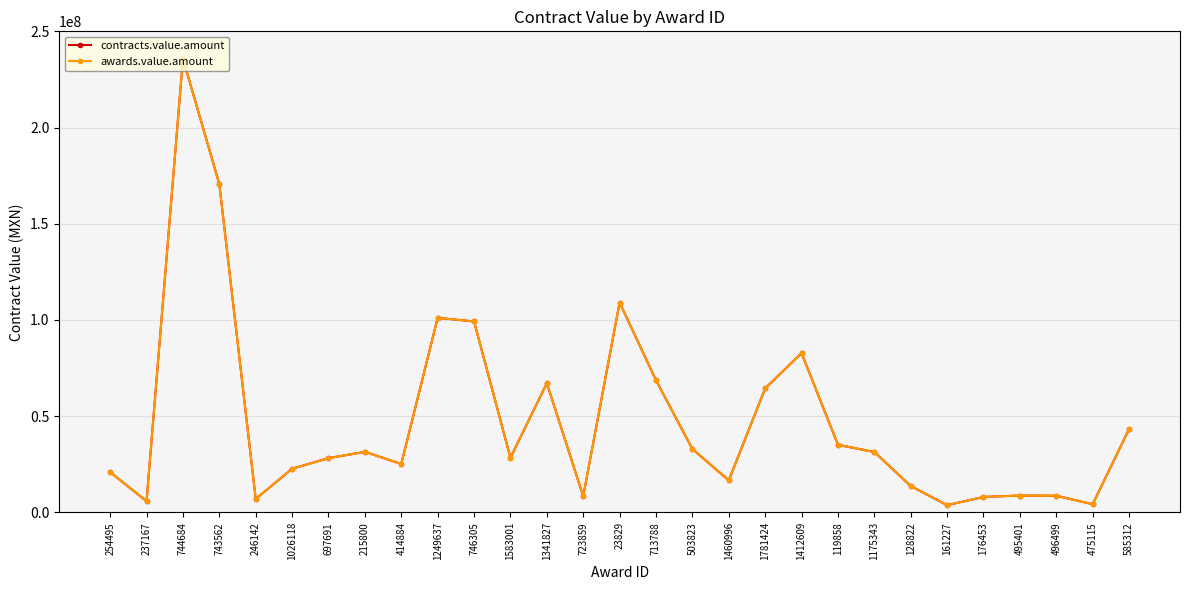

The awards.value.amount series shows 43755688.5 at 1583001. True or false?

False